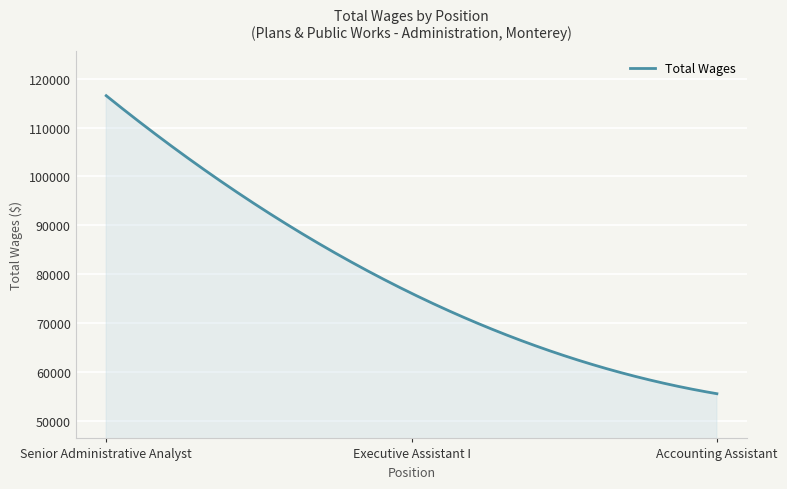

What is the difference between the maximum and minimum values?

60961.0